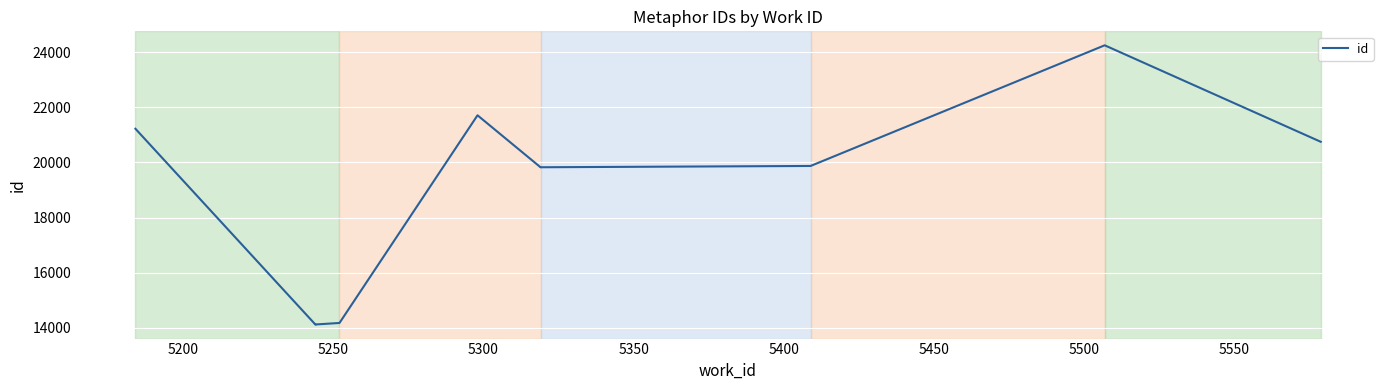

True or false: the data shows 37194 at 5350.

False